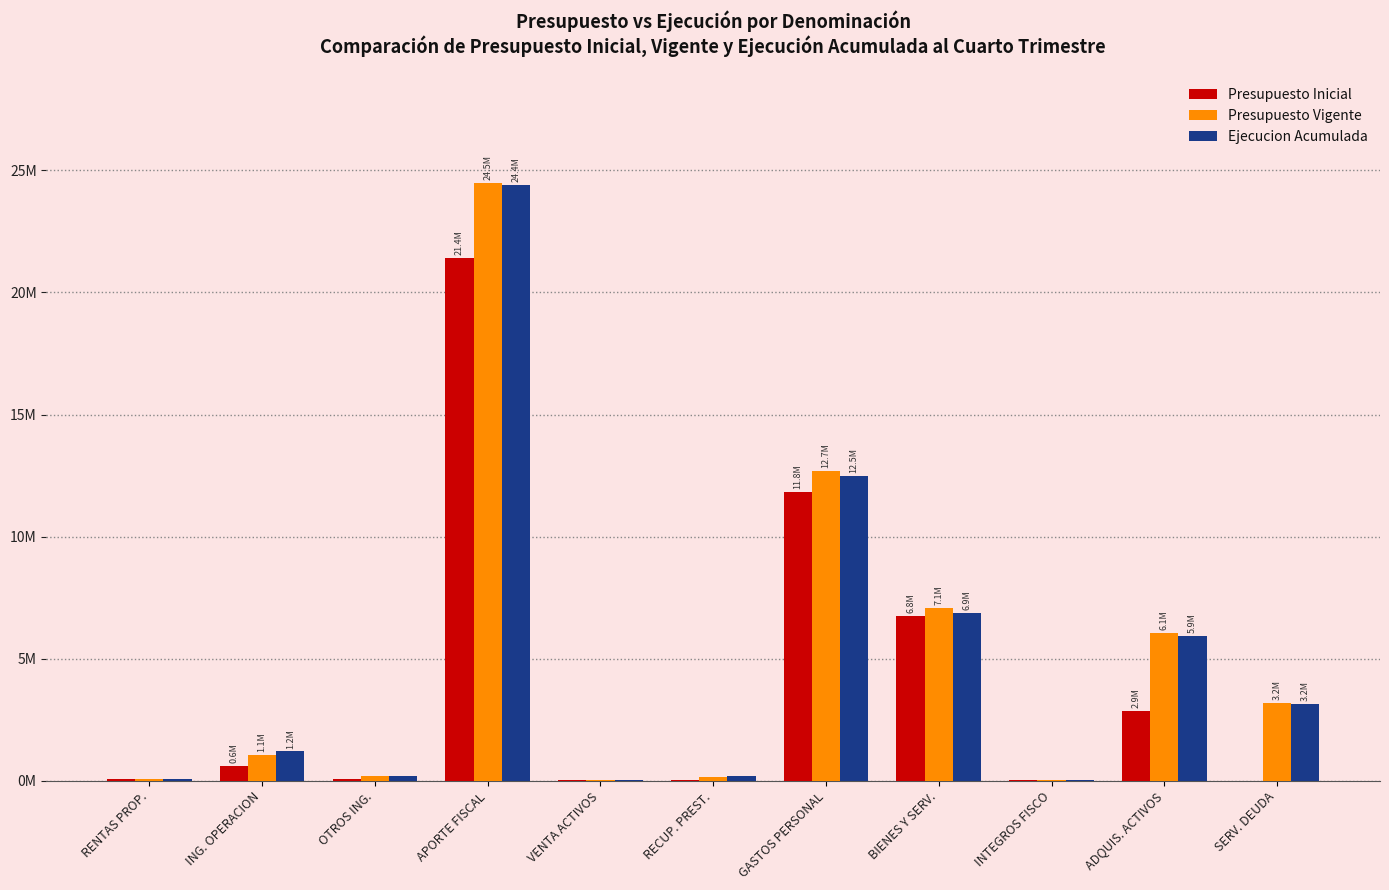

Which series has the widest spread of values?

Presupuesto Vigente